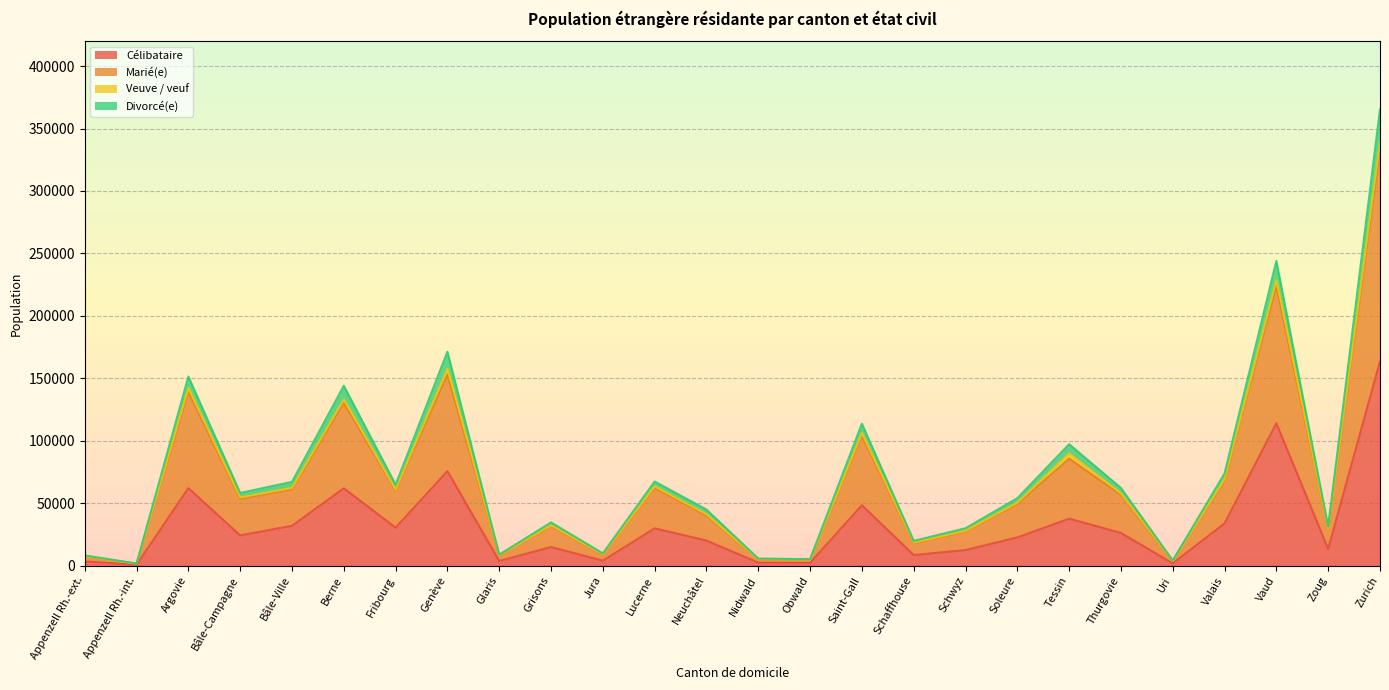

What is the value of the Célibataire point at the 6th from the left?

61853